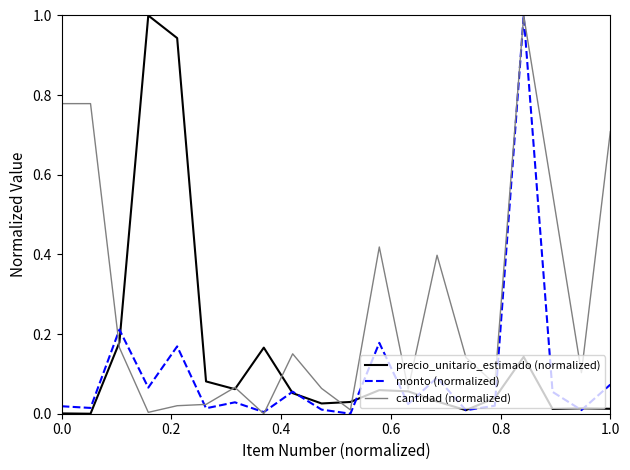

At how many categories does at least one series exceed 0?

20